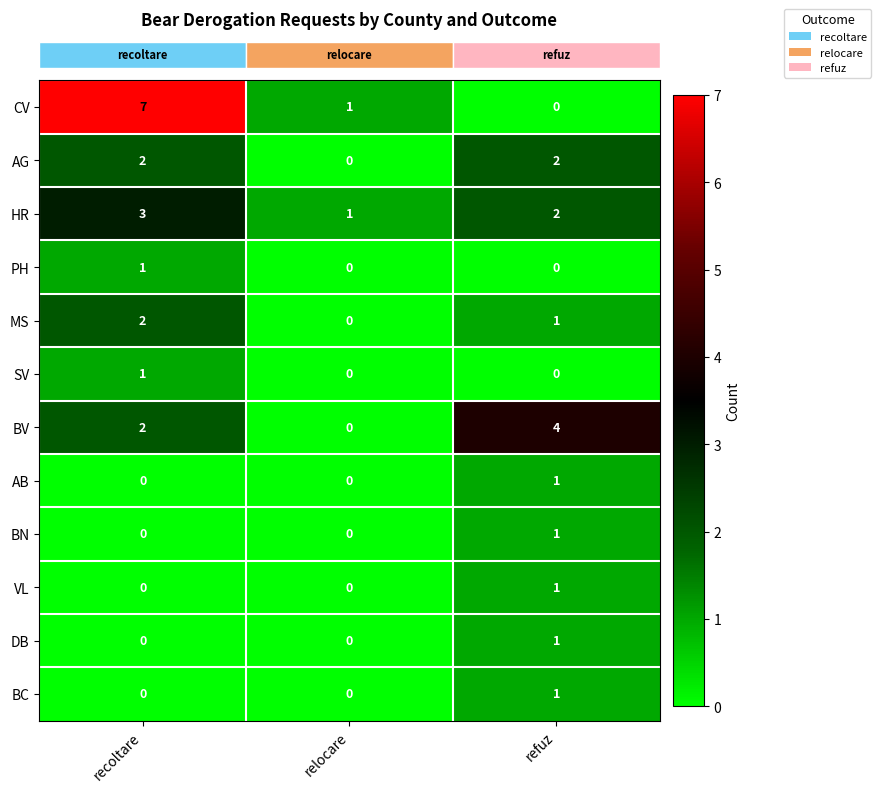

What is the total value across all series at refuz?

14